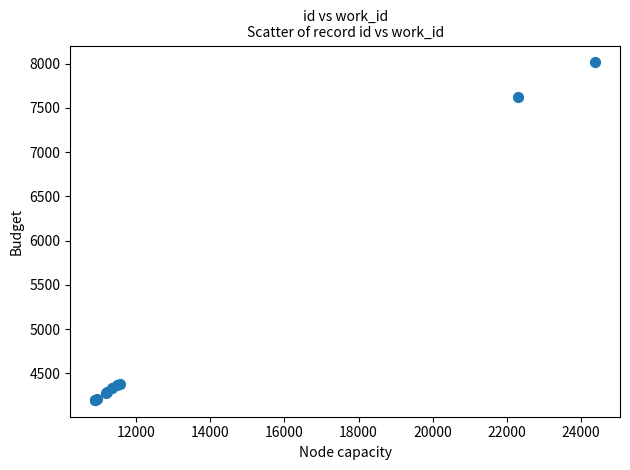

What Y value in the scatter plot is closest to 6107?

7619